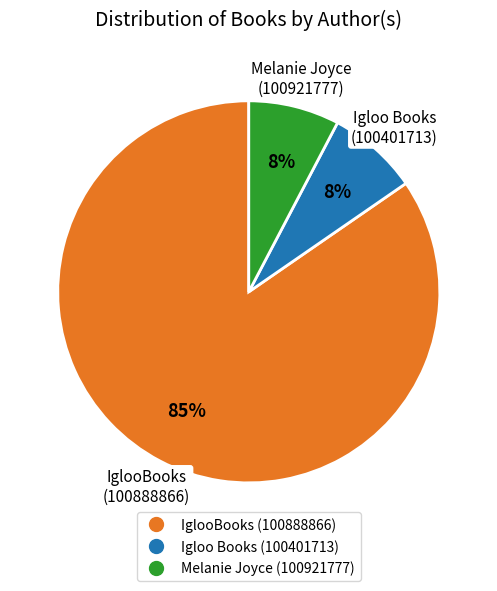

What is the ratio of the value at Igloo Books (100401713) to the value at Melanie Joyce (100921777)?

1.0